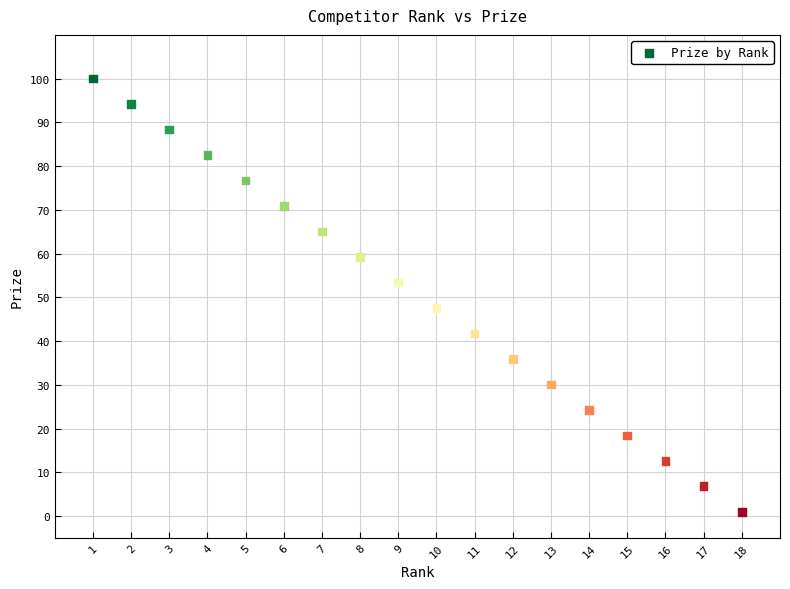

What is the range of Y values (max minus min)?

99.0